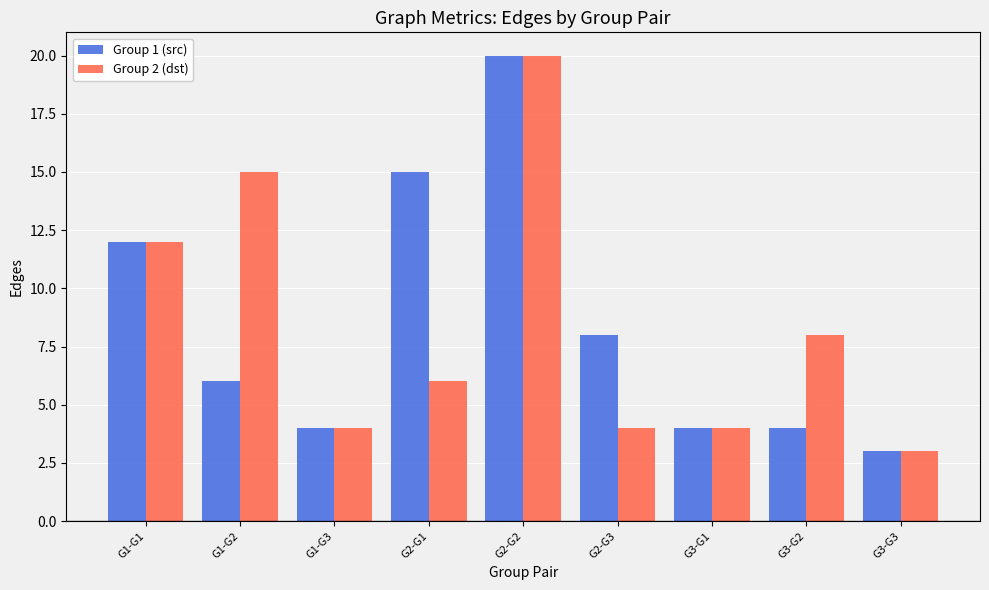

At which category is the sum across all series the highest?

G2-G2